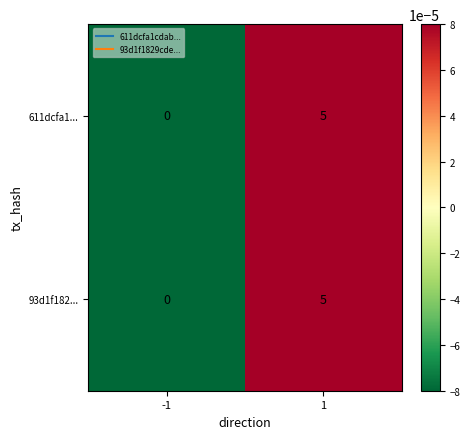

How many categories are shown in the chart?

2